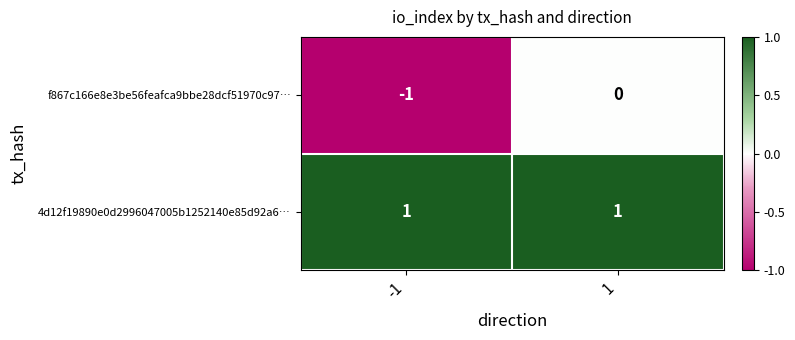

Which series has the largest range (max minus min)?

f867c166e8e3be56feafca9bbe28dcf51970c97…